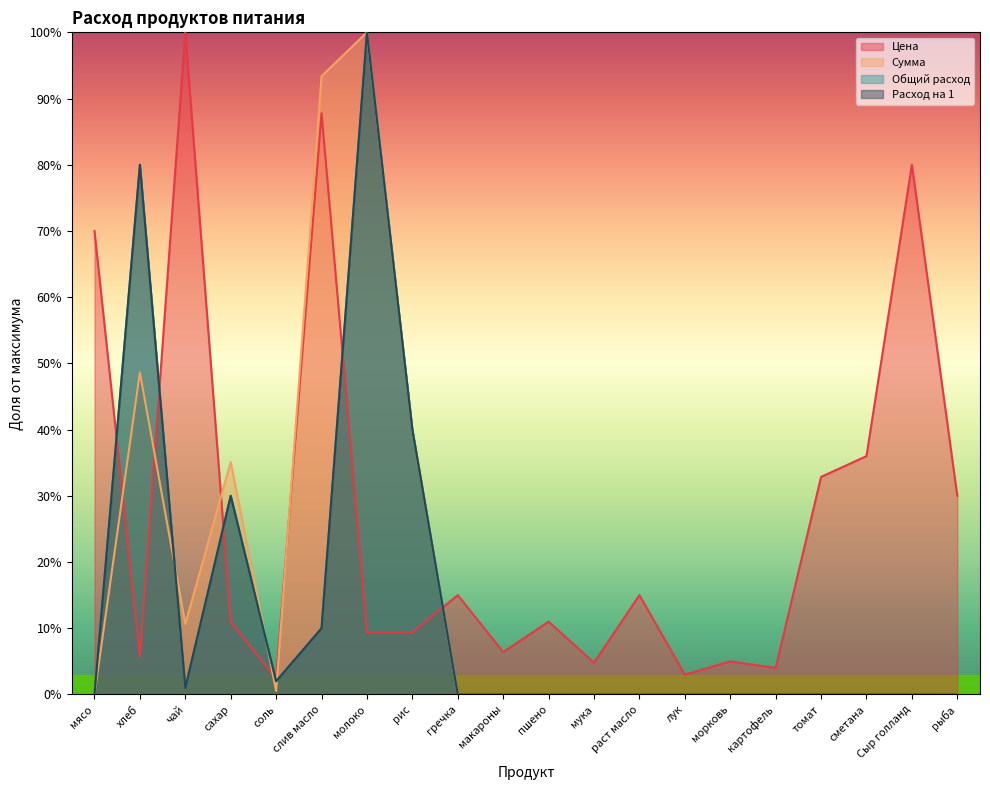

What is the label of the 19th point from the left?

Сыр голланд